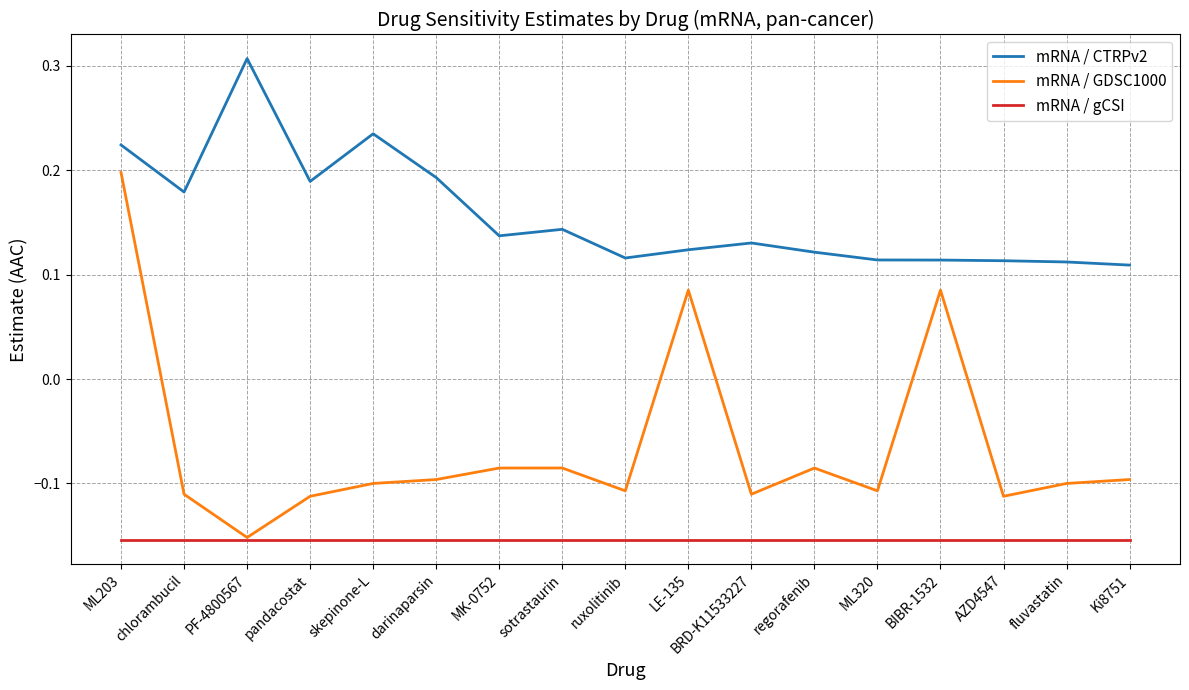

True or false: mRNA / GDSC1000 and mRNA / CTRPv2 cross at least once.

False